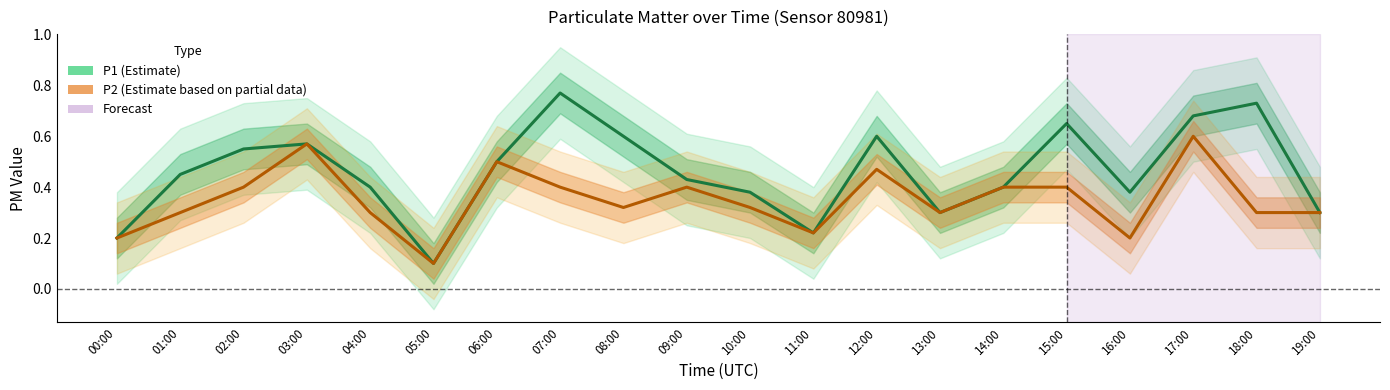

Which has a higher value, 07:00 or 19:00?

07:00